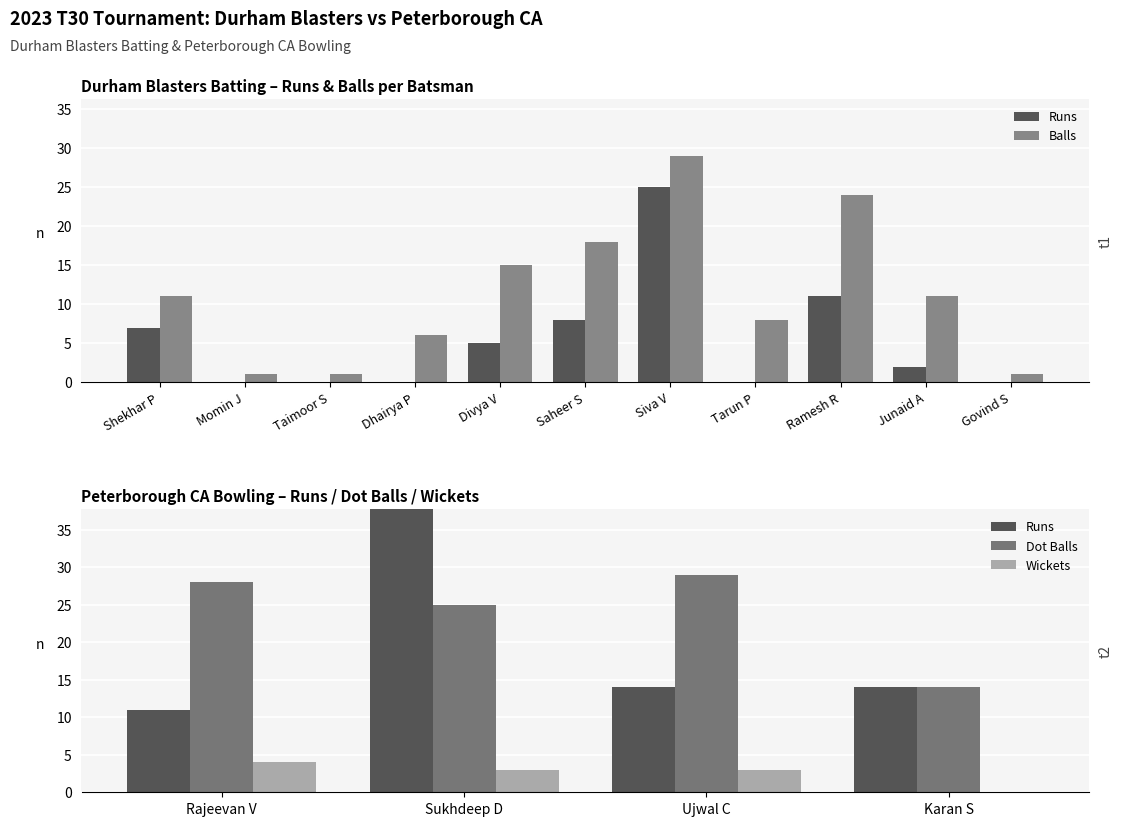

What is the value of the Runs bar at the 1st from the left?

7